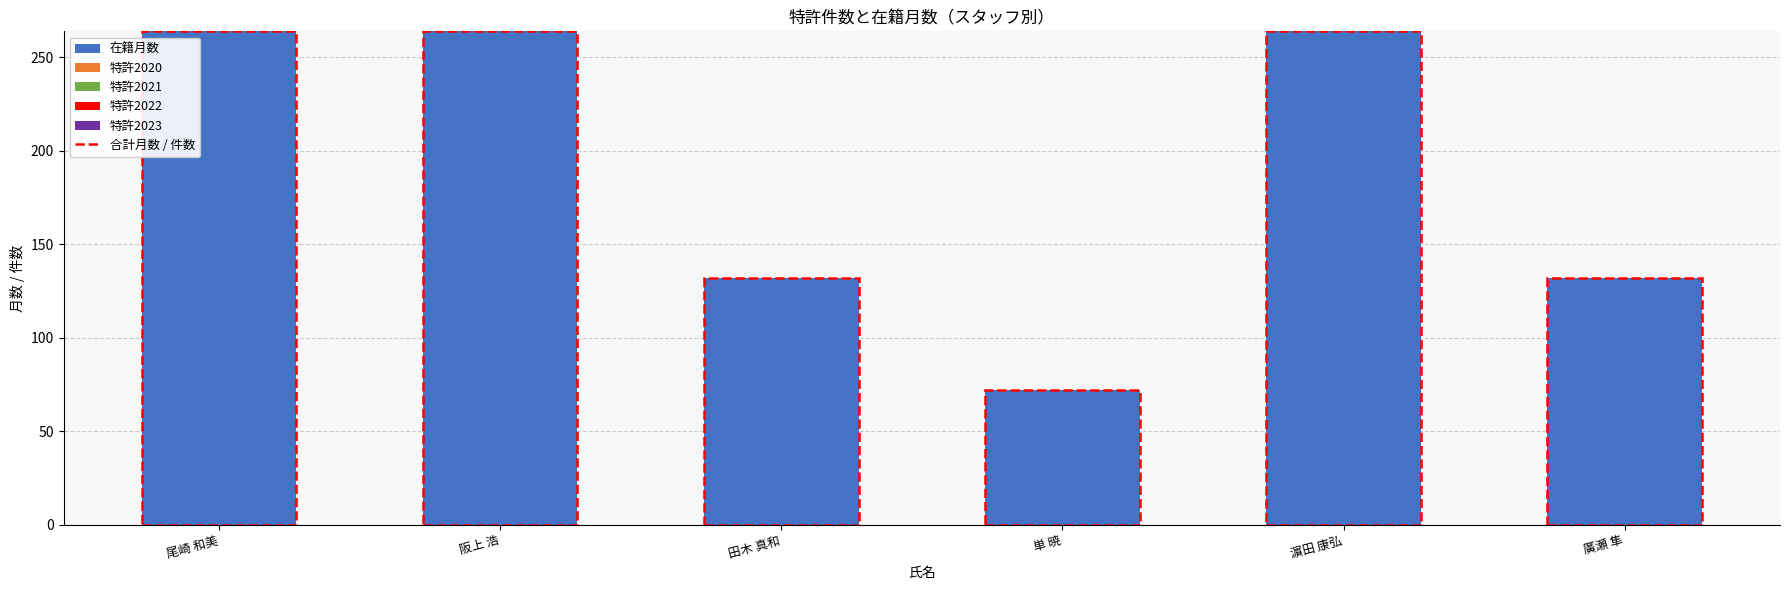

Between 濵田 康弘 and 廣瀬 隼, which is larger?

濵田 康弘